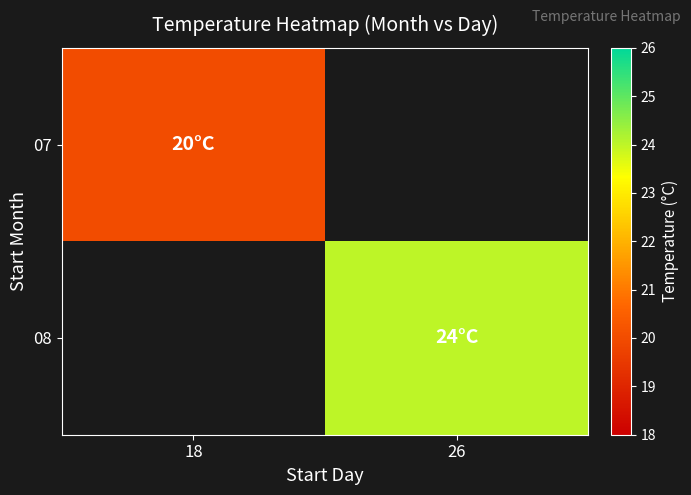

How many series are shown in this chart?

2